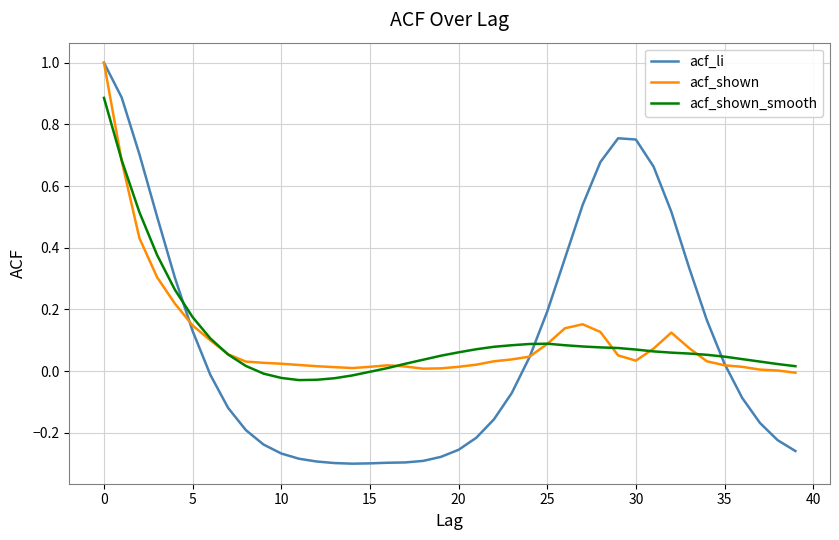

Which series has the widest spread of values?

acf_li